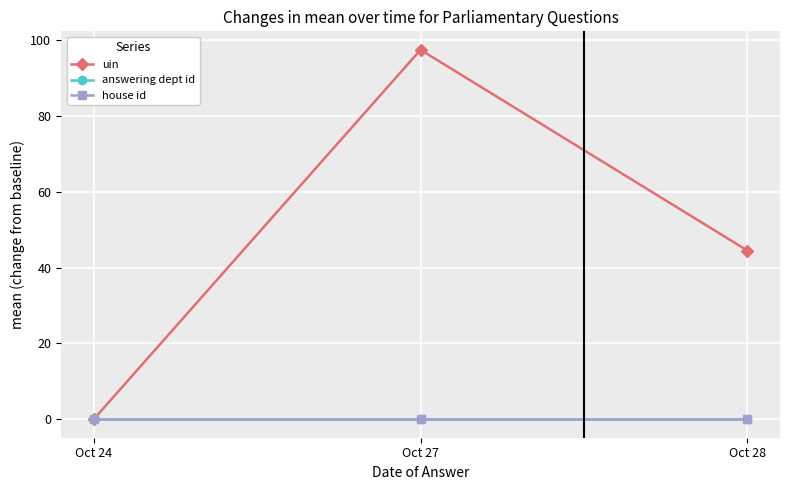

Which series changed the most between Oct 24 and Oct 28?

uin